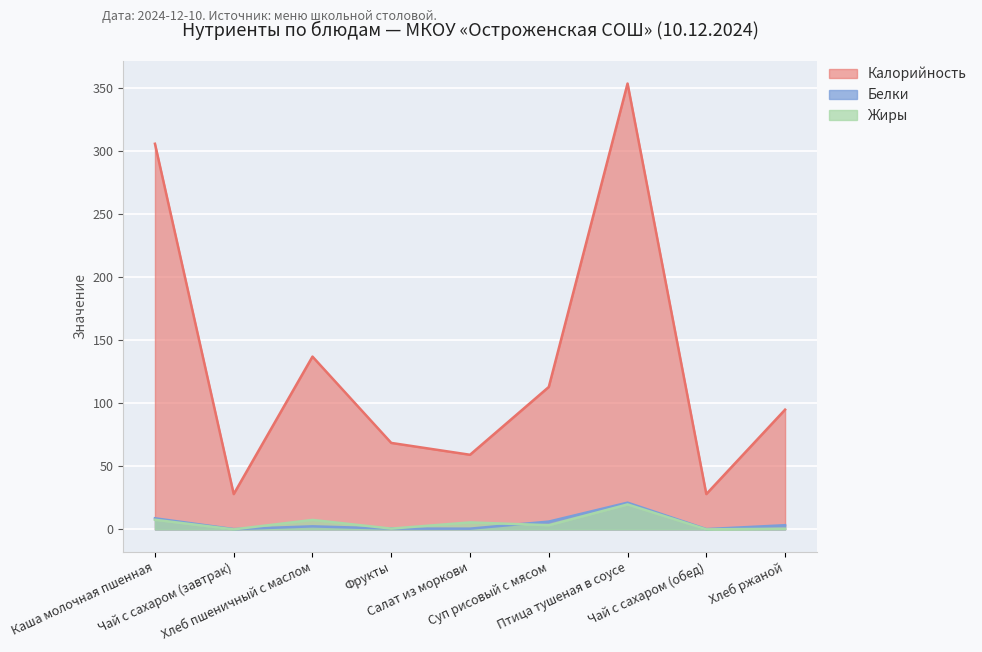

Which category has the lowest value in the Жиры series?

Чай с сахаром (завтрак)